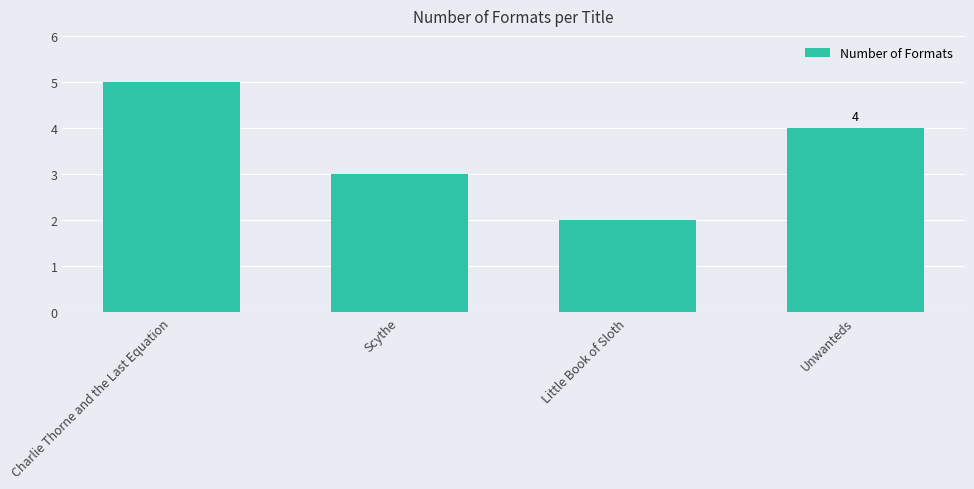

What is the label of the 1st bar from the right?

Unwanteds